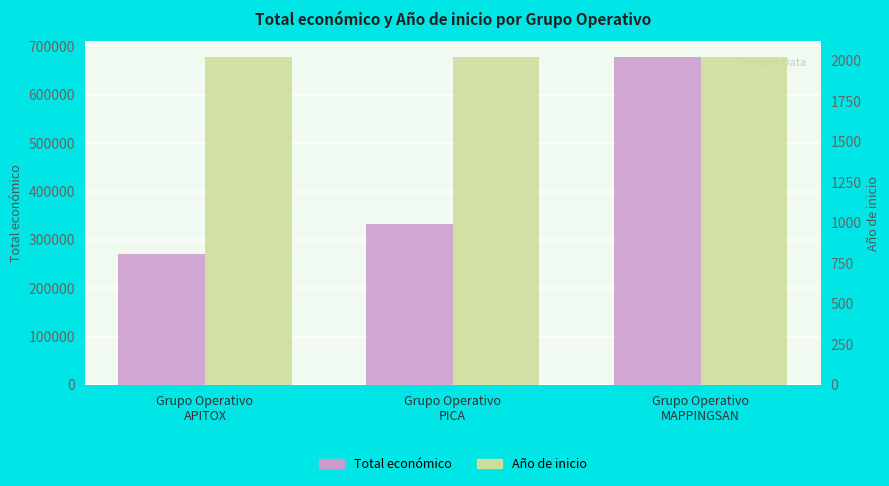

What is the difference between the Total económico values at Grupo Operativo
MAPPINGSAN and Grupo Operativo
APITOX?

405873